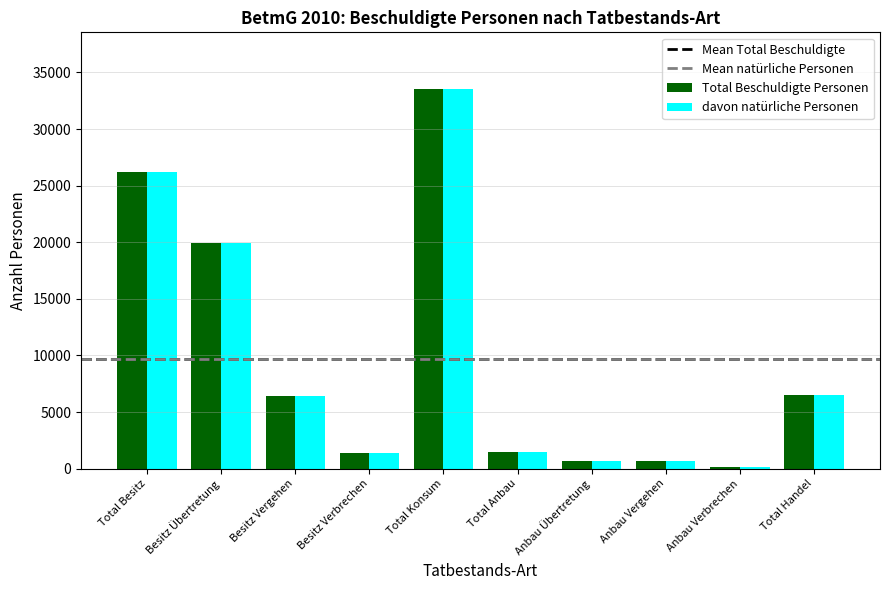

How many bars are there in each group?

2